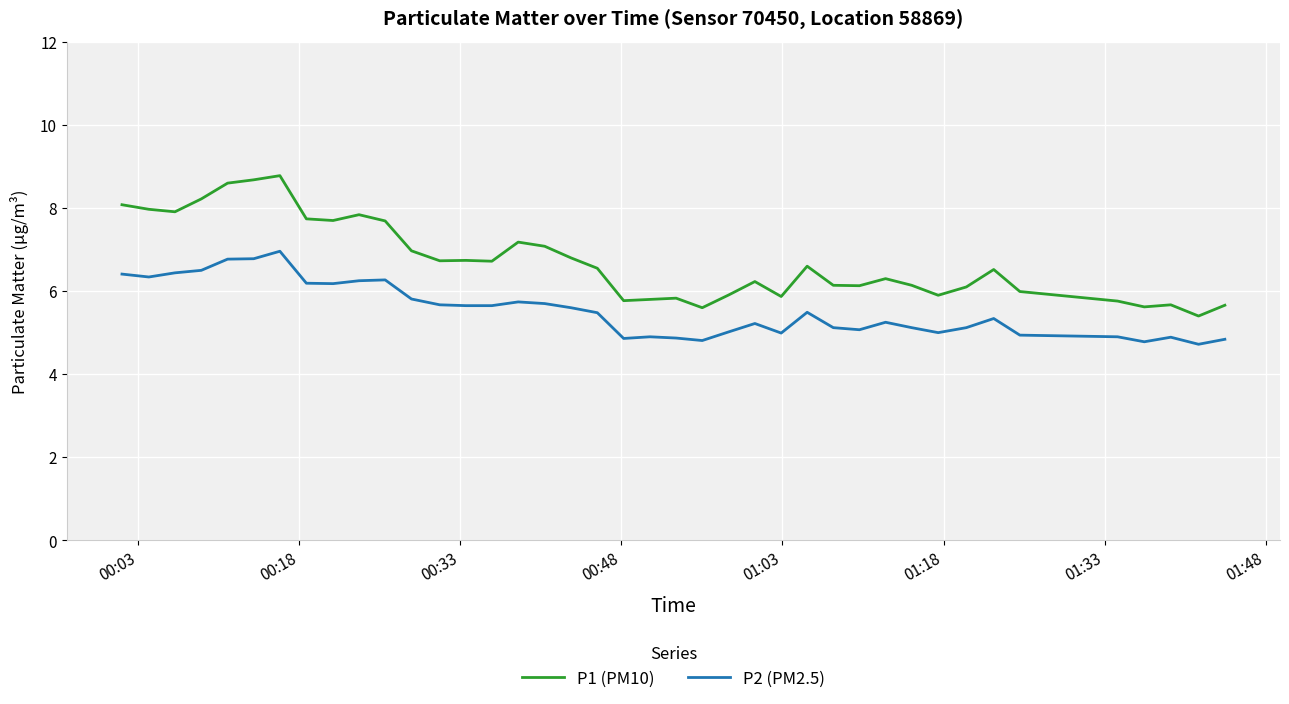

What is the minimum value shown in the chart?

4.7